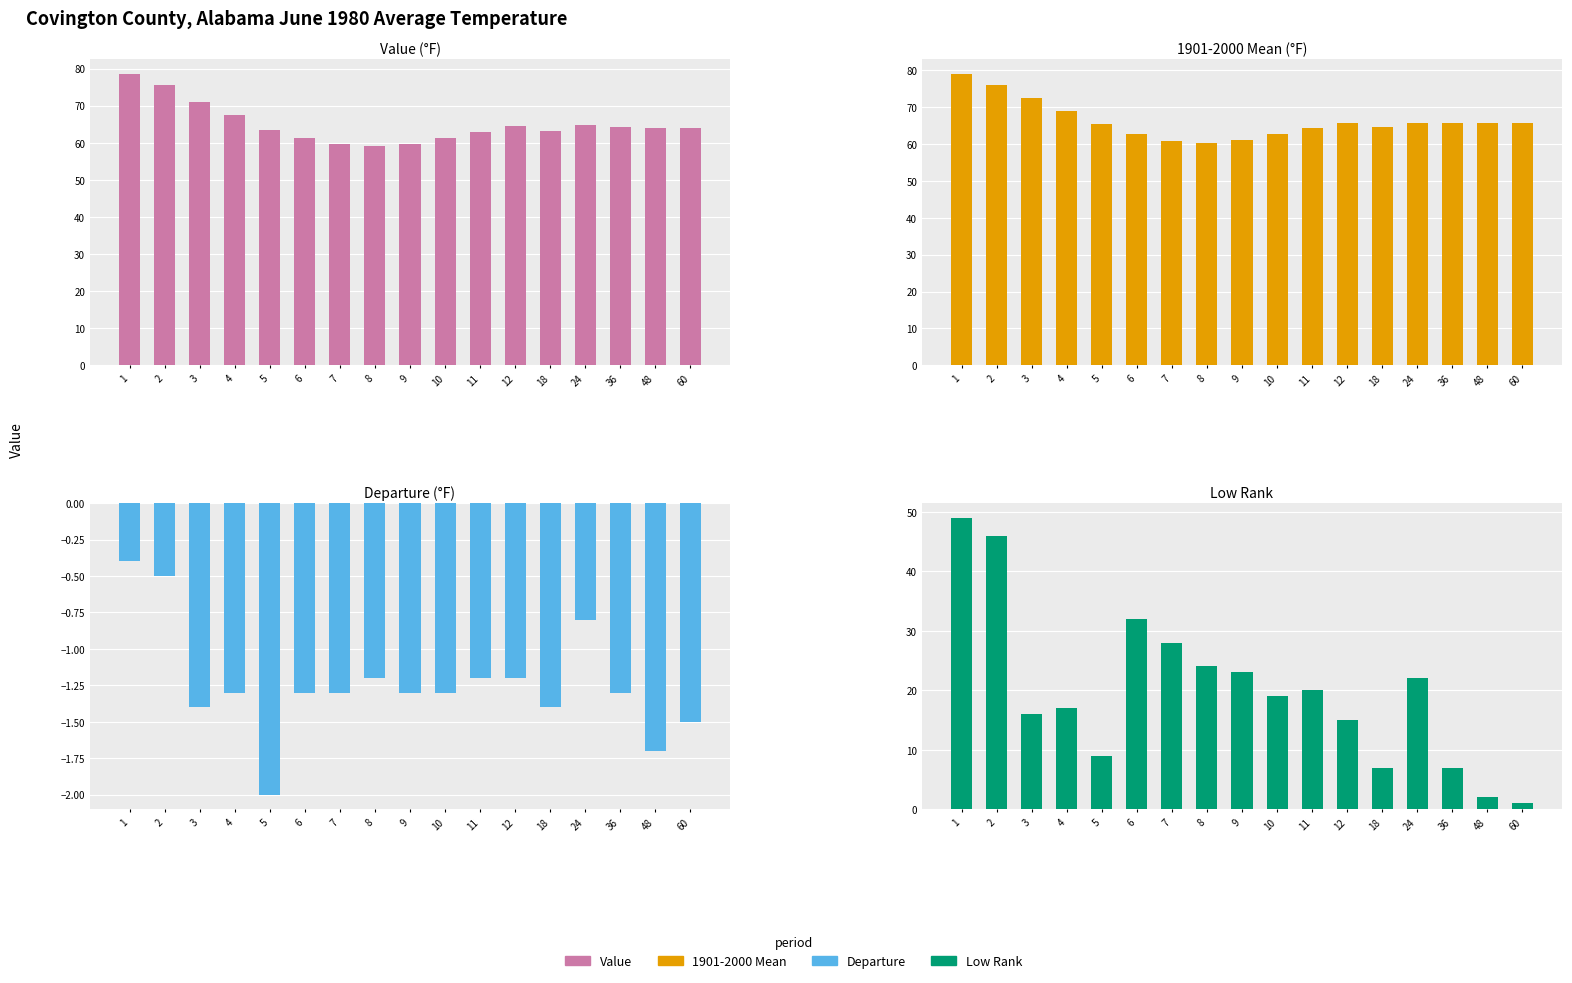

What are all the series names shown in the legend?

Value, 1901-2000 Mean, Departure, Low Rank